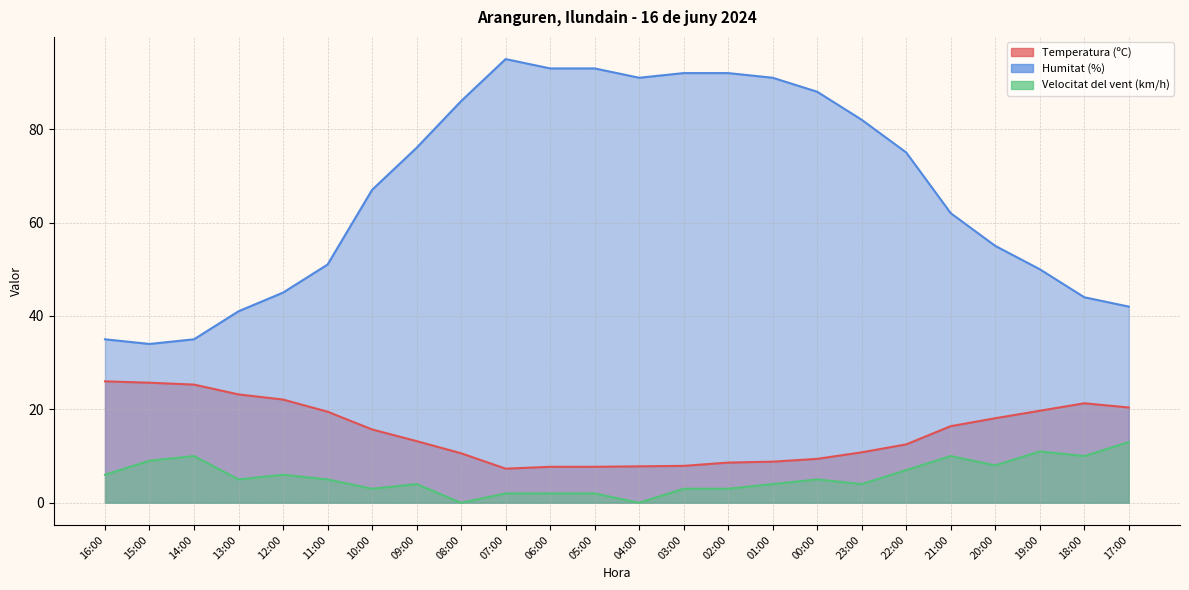

How many interior local valleys does the Velocitat del vent (km/h) series have?

7